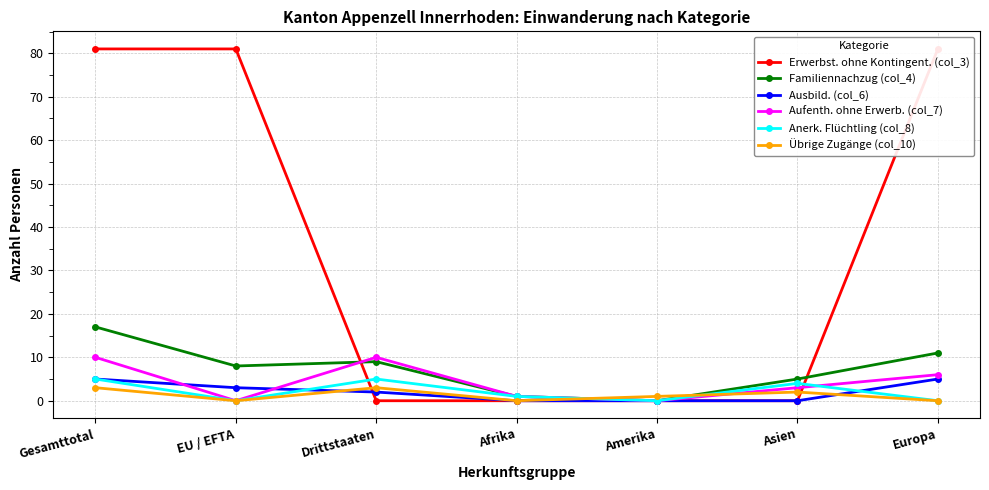

Reading left to right, what are all the values shown in this chart?

Erwerbst. ohne Kontingent. (col_3): Gesamttotal=81	EU / EFTA=81	Drittstaaten=0	Afrika=0	Amerika=0	Asien=0	Europa=81
Familiennachzug (col_4): Gesamttotal=17	EU / EFTA=8	Drittstaaten=9	Afrika=1	Amerika=0	Asien=5	Europa=11
Ausbild. (col_6): Gesamttotal=5	EU / EFTA=3	Drittstaaten=2	Afrika=0	Amerika=0	Asien=0	Europa=5
Aufenth. ohne Erwerb. (col_7): Gesamttotal=10	EU / EFTA=0	Drittstaaten=10	Afrika=1	Amerika=0	Asien=3	Europa=6
Anerk. Flüchtling (col_8): Gesamttotal=5	EU / EFTA=0	Drittstaaten=5	Afrika=1	Amerika=0	Asien=4	Europa=0
Übrige Zugänge (col_10): Gesamttotal=3	EU / EFTA=0	Drittstaaten=3	Afrika=0	Amerika=1	Asien=2	Europa=0